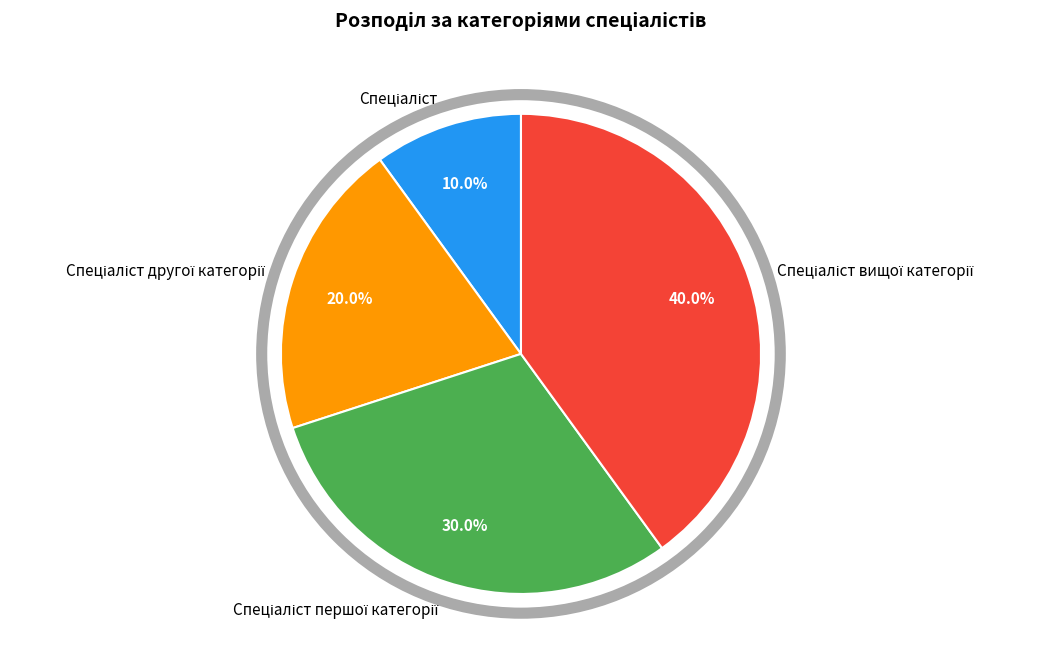

Is there any slice that represents more than half of the pie?

No